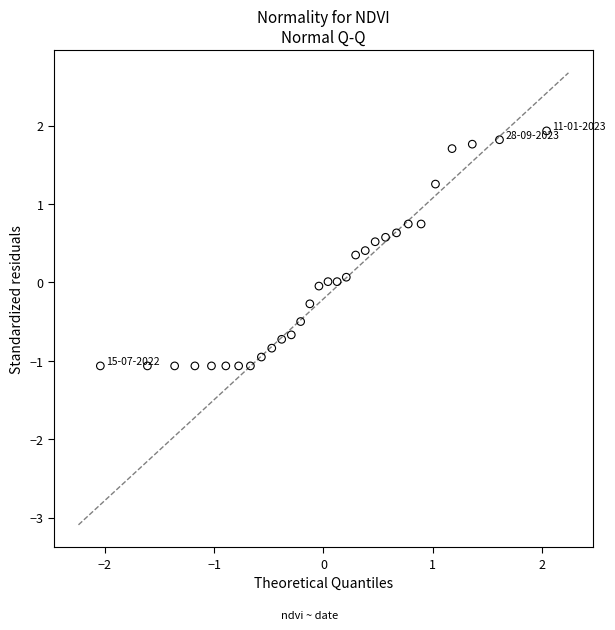

What is the range of X values (max minus min)?

4.1